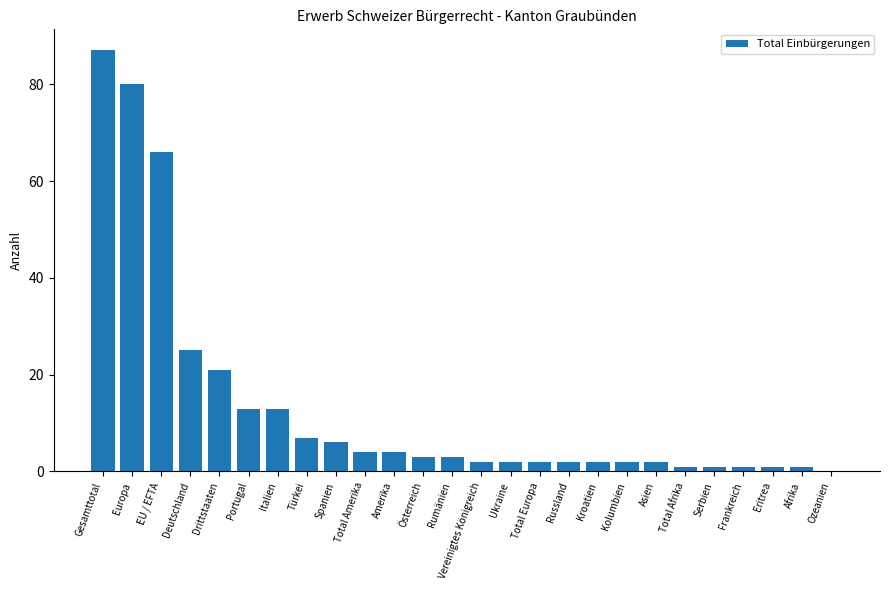

Which category has the highest value across all series?

Gesamttotal